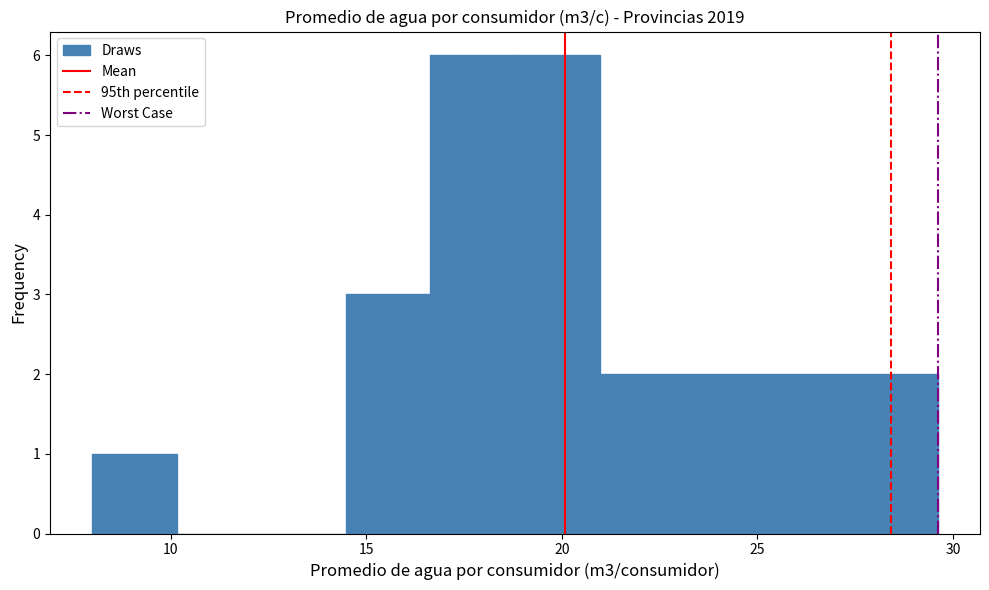

How tall is the bar that spans 19.0 to 21.0 on the x-axis? Neither the bar edges nor the heights are printed on the chart, so give them approximately, as read against the axes.

6